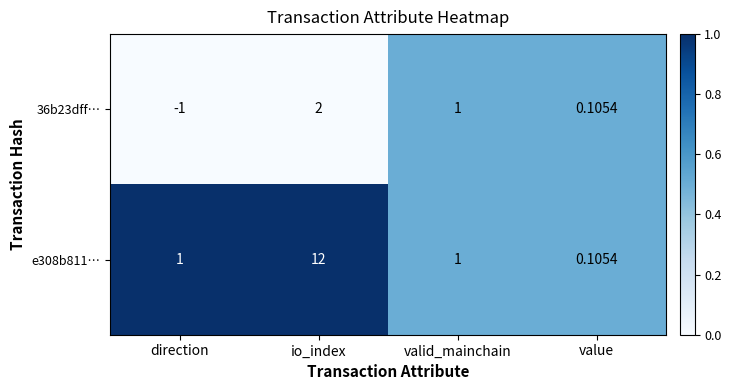

List the labels in order of 36b23dff… value, smallest first.

direction, value, valid_mainchain, io_index